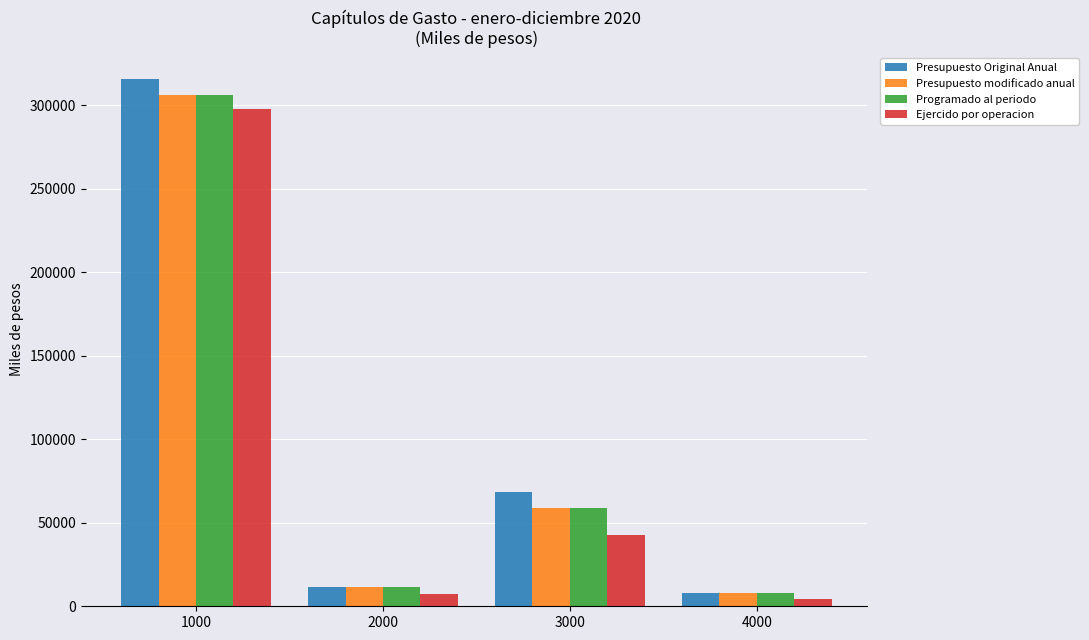

Reading left to right, what are all the values shown in this chart?

Presupuesto Original Anual: 315701.8	11460.0	68394.6	8183.2
Presupuesto modificado anual: 305954.0	11341.1	59090.7	7754.3
Programado al periodo: 305954.0	11341.1	59090.7	7754.3
Ejercido por operacion: 297442.3	7391.6	42678.0	4181.9